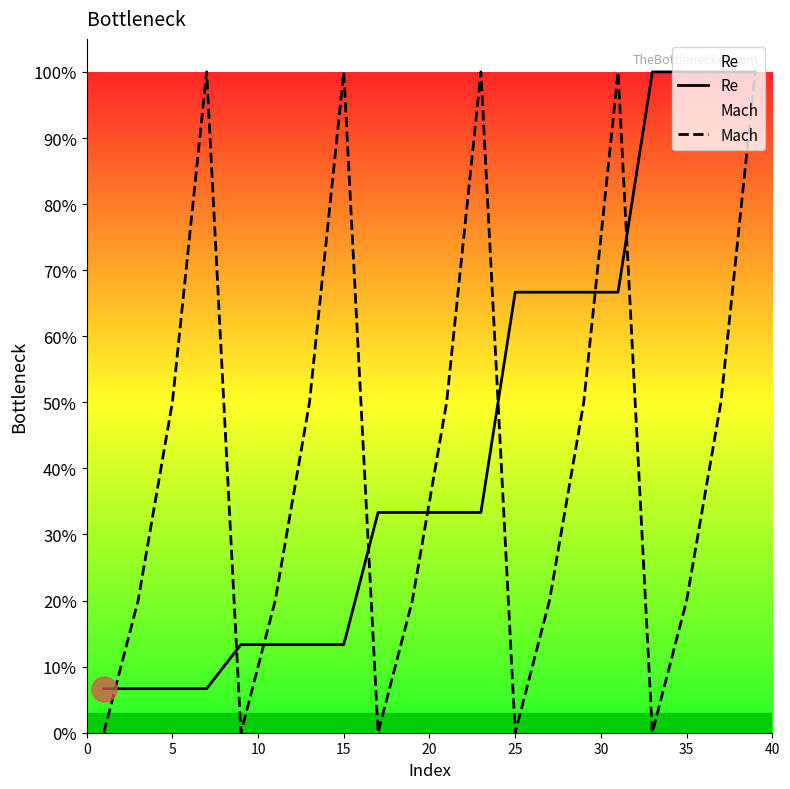

Is this an area chart (filled region under the line)?

No